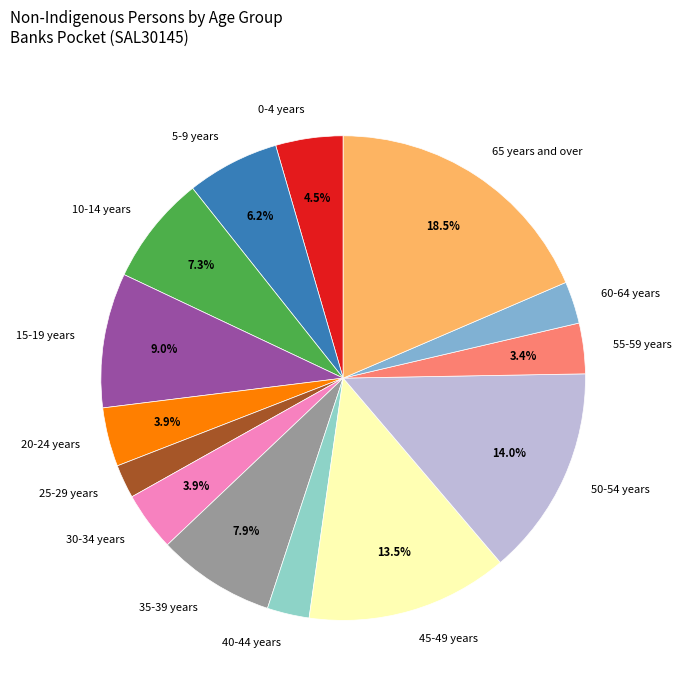

Does 45-49 years account for over 50% of the chart?

No